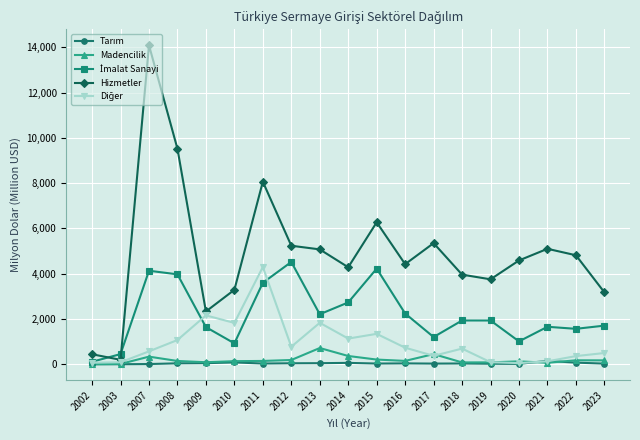

What is the highest value of the Hizmetler series?

14091